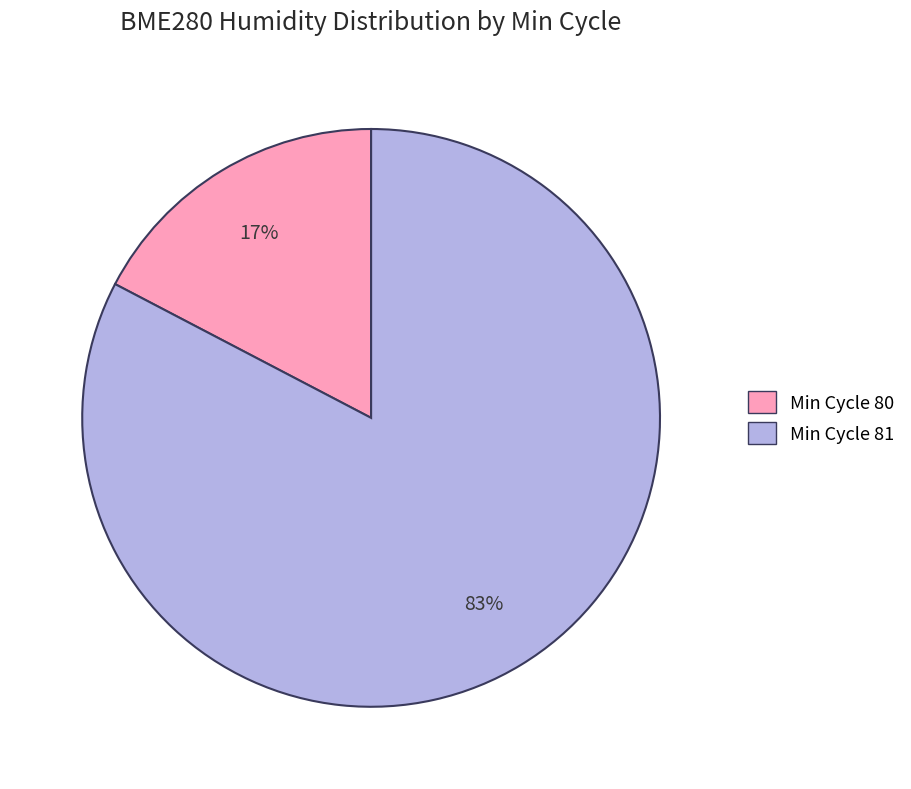

To the nearest percent, what percentage of the pie is Min Cycle 80?

17%